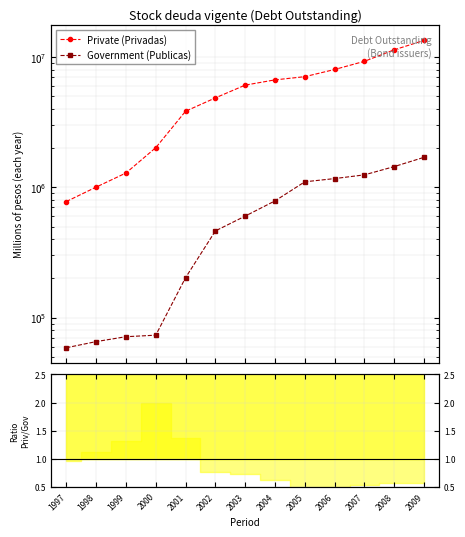

What is the difference between the maximum and second lowest values in the Private (Privadas) series?

12385636